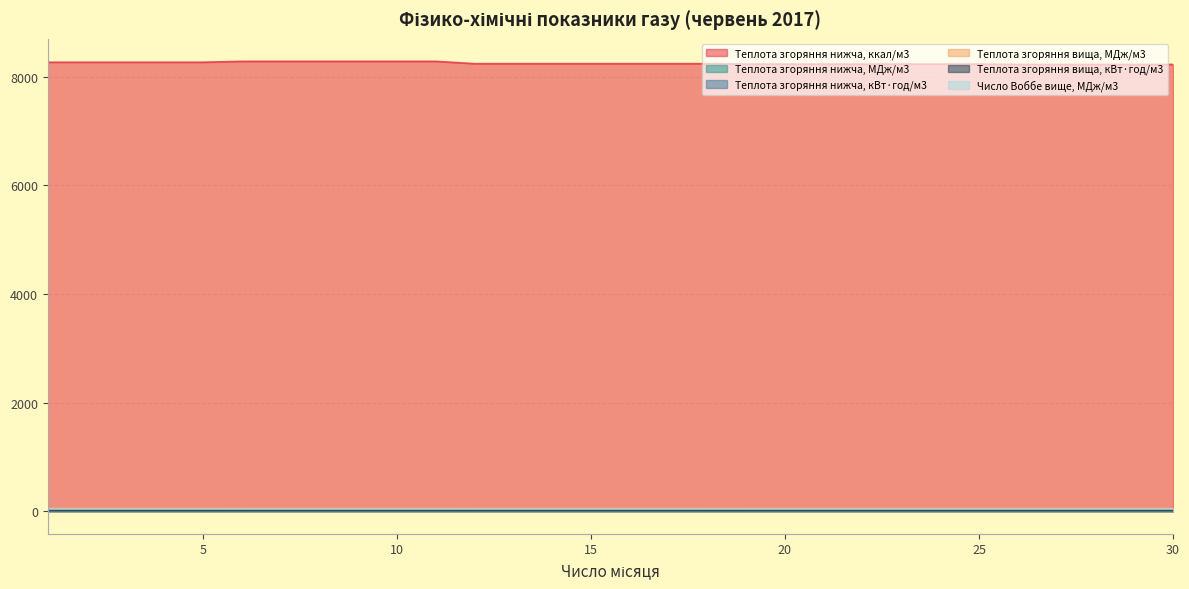

At how many categories does at least one series exceed 6798?

30